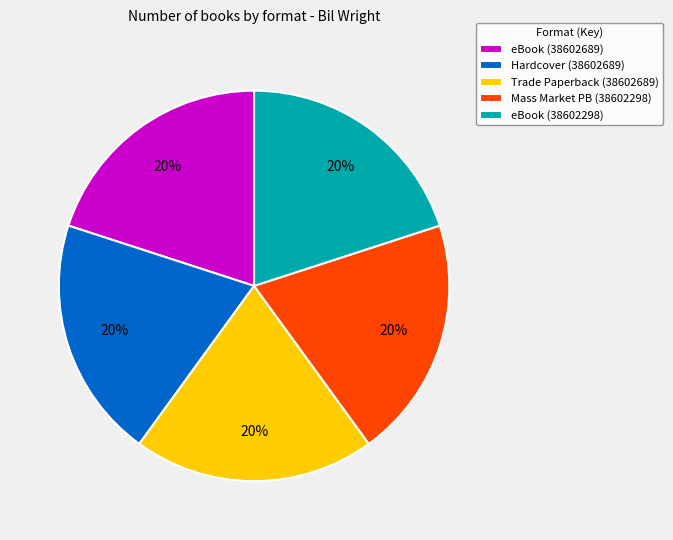

Is eBook (38602298) the majority of the pie?

No